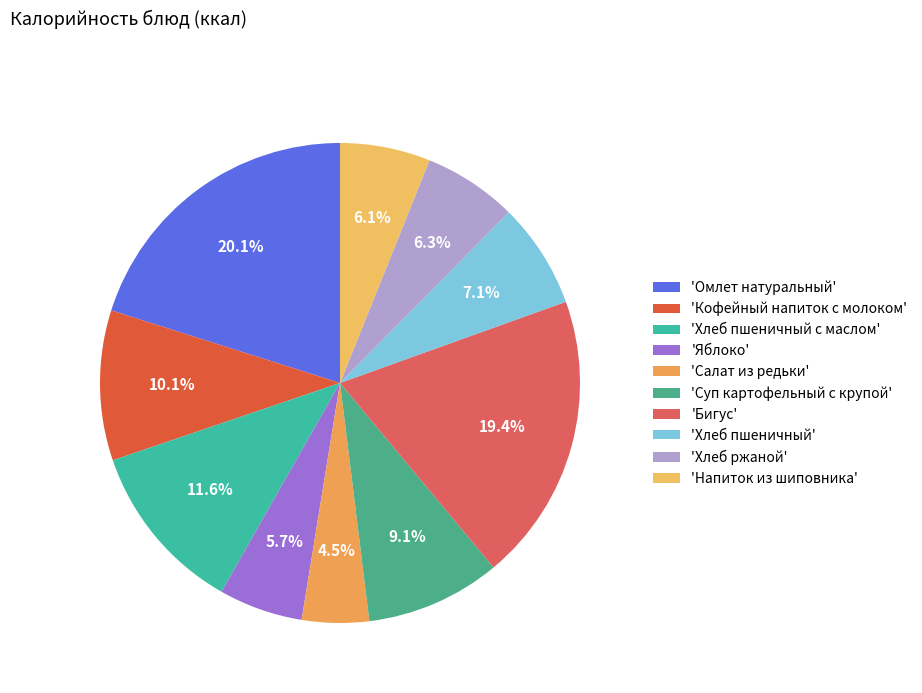

To the nearest percent, what is the average slice percentage?

10%